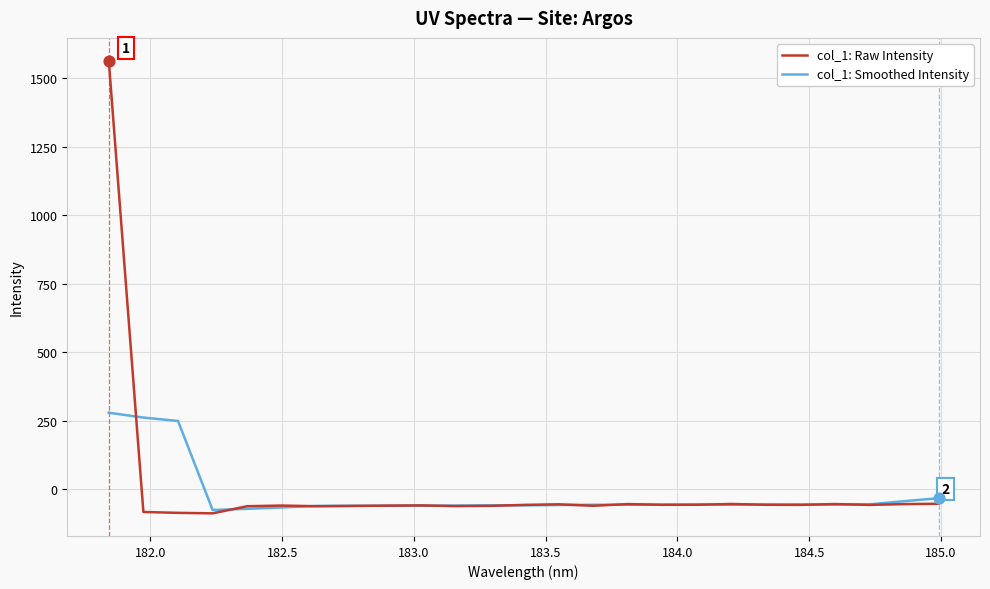

What is the minimum value shown in the chart?

-88.4